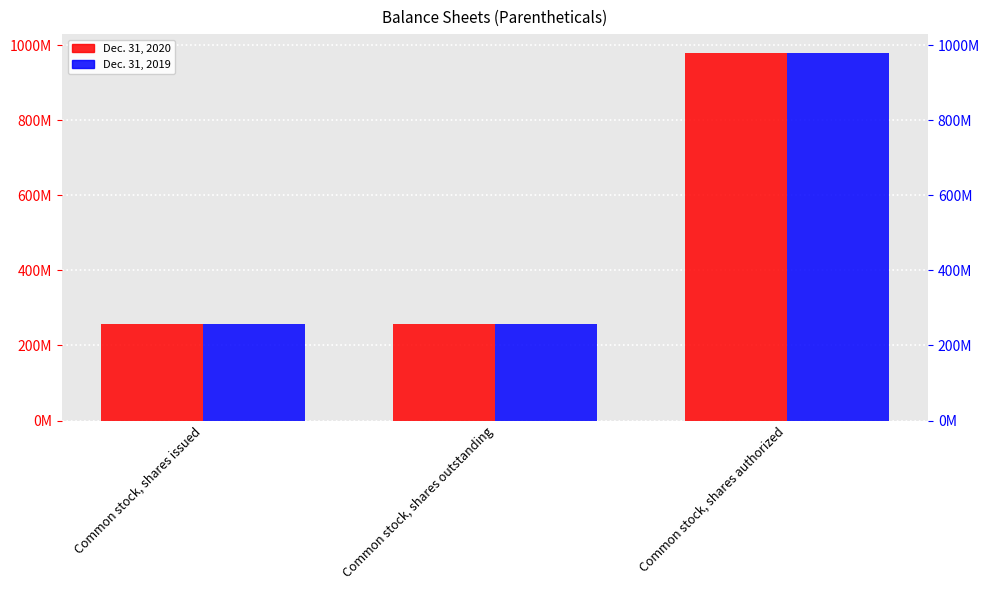

Count the Dec. 31, 2019 values in the range 257301000 to 980000000.

3